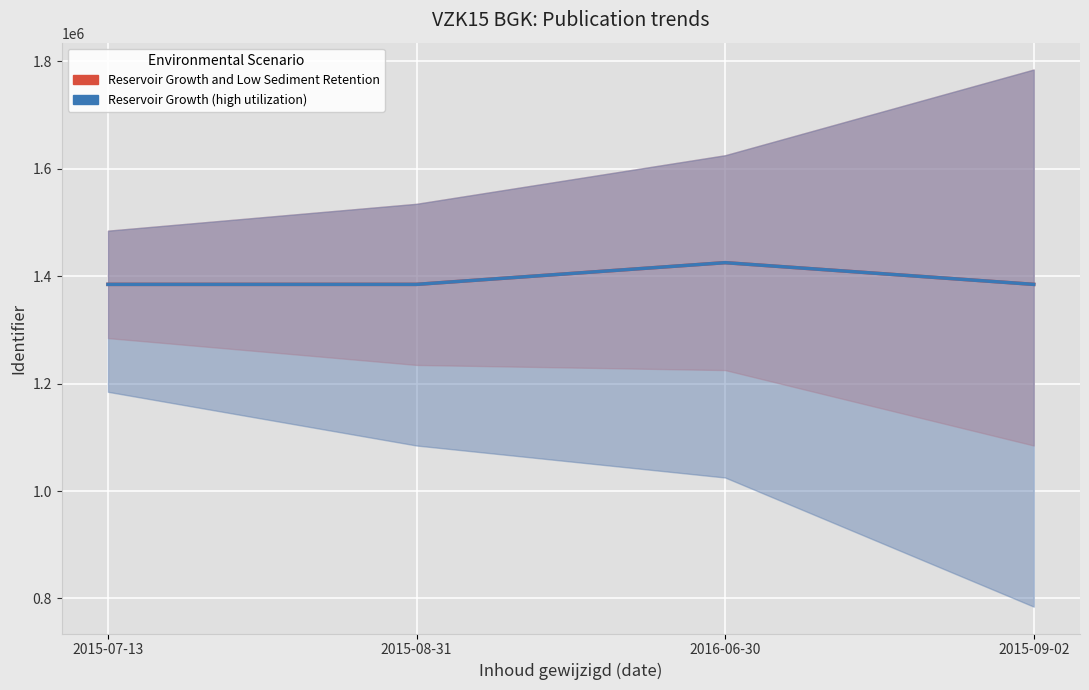

True or false: Reservoir Growth (high utilization) has more than 1 interior local peaks.

False